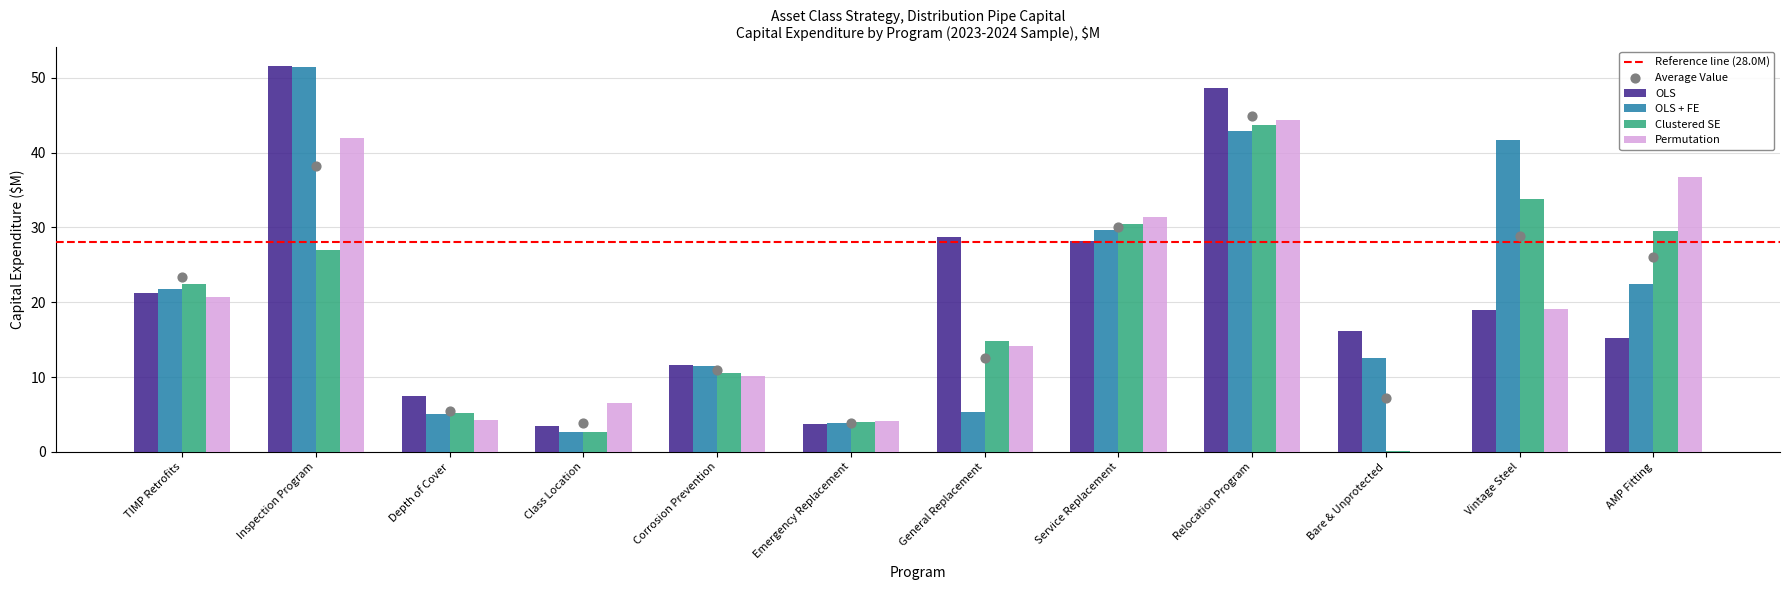

At how many categories does at least one series exceed 48?

2